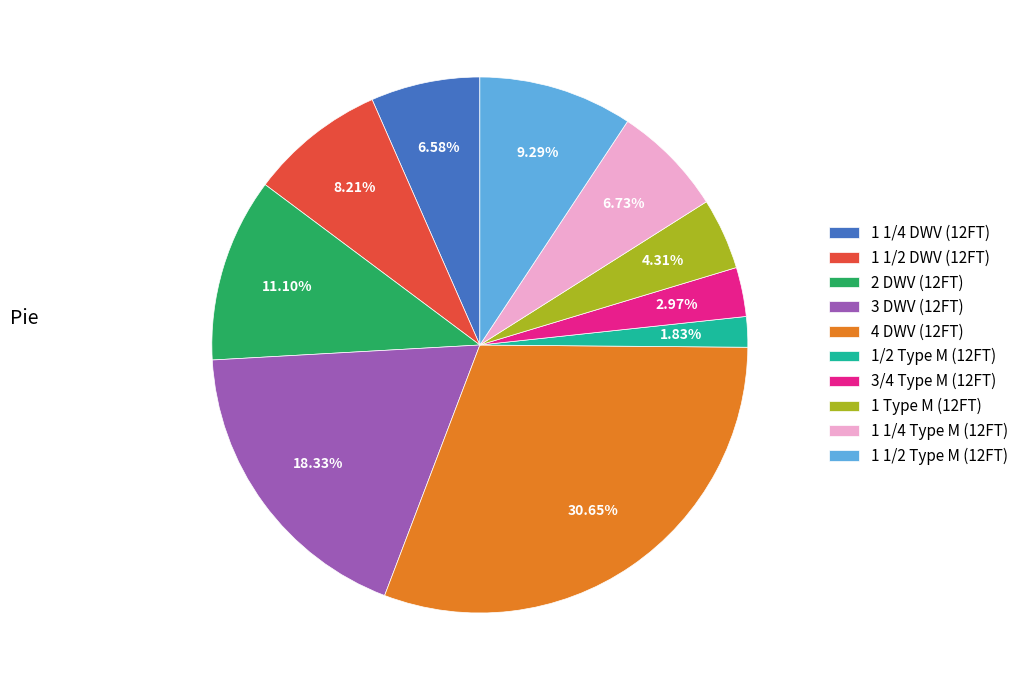

Count the number of slices in the pie.

10